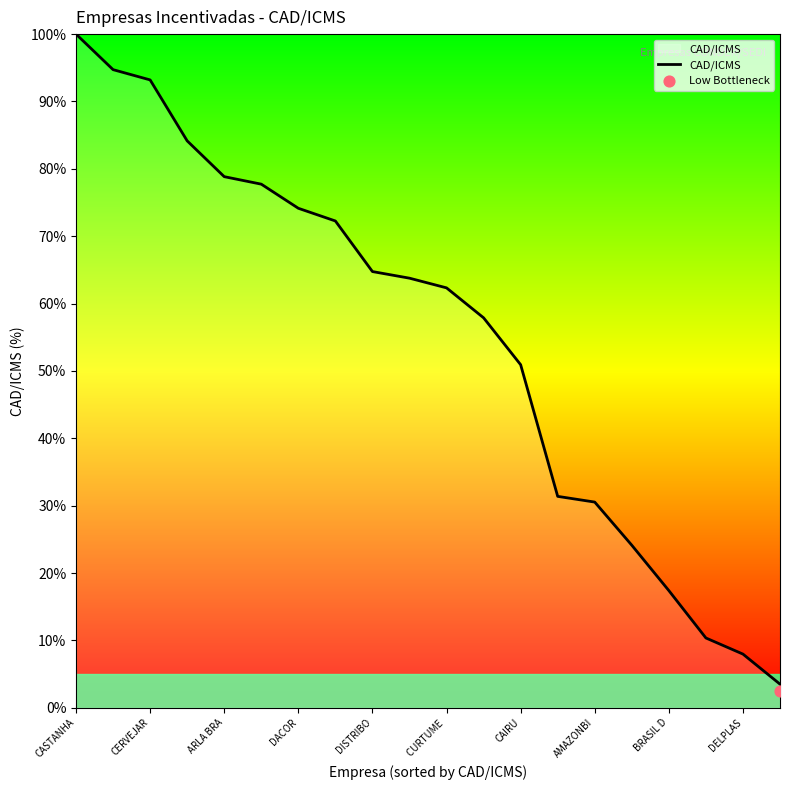

The value of CAD/ICMS at CASTANHA is 100.0. True or false?

True